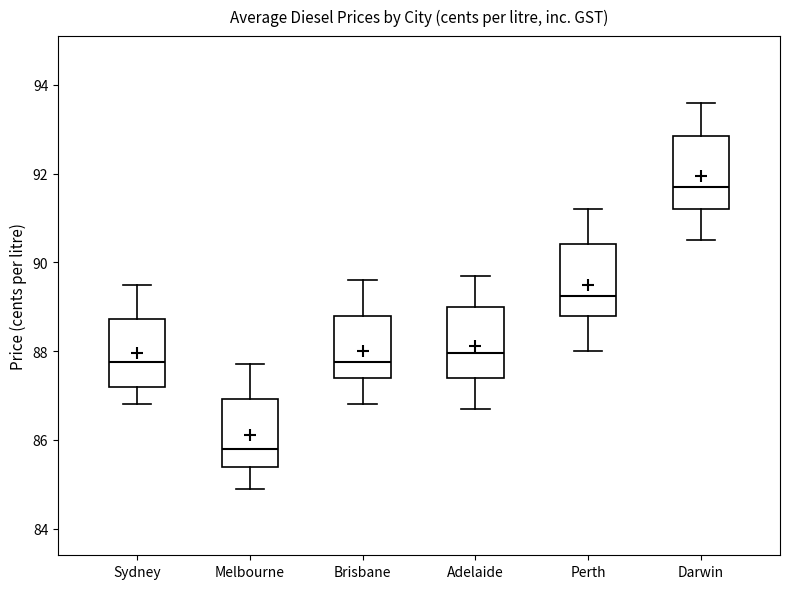

Where does the lower whisker of the box for Brisbane end on the y-axis? The values are not printed on the chart, so give them approximately, as read against the axis.

86.8